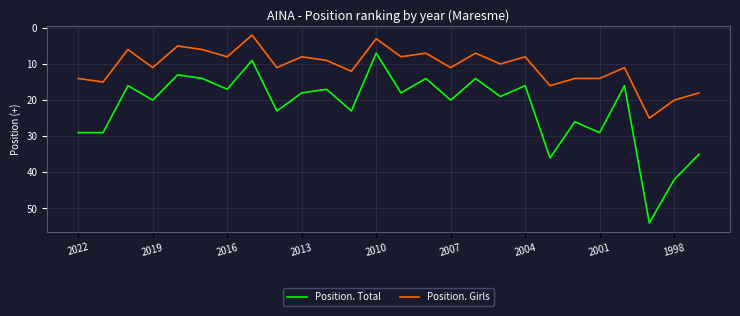

List the series in order of their overall mean, lowest first.

Position. Girls, Position. Total